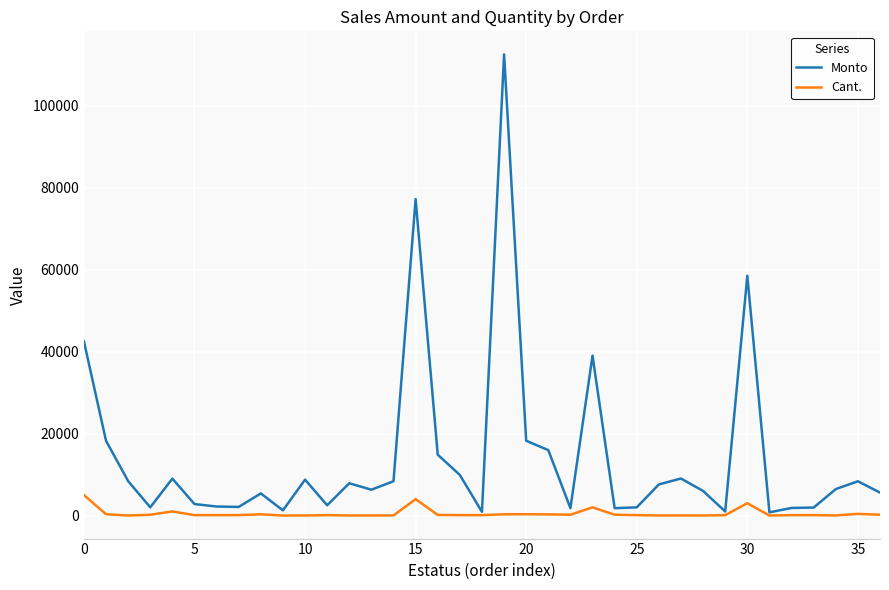

Which series has the largest total across all categories?

Monto